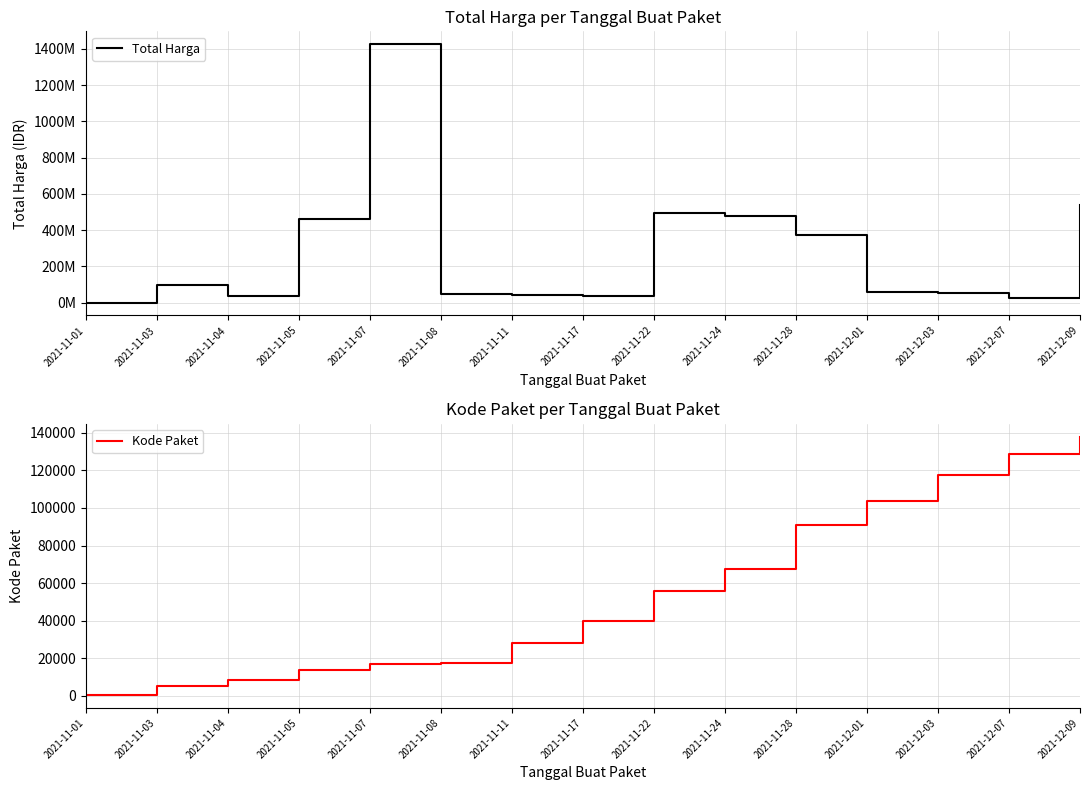

Where does the Kode Paket series first go above 40112?

2021-11-22